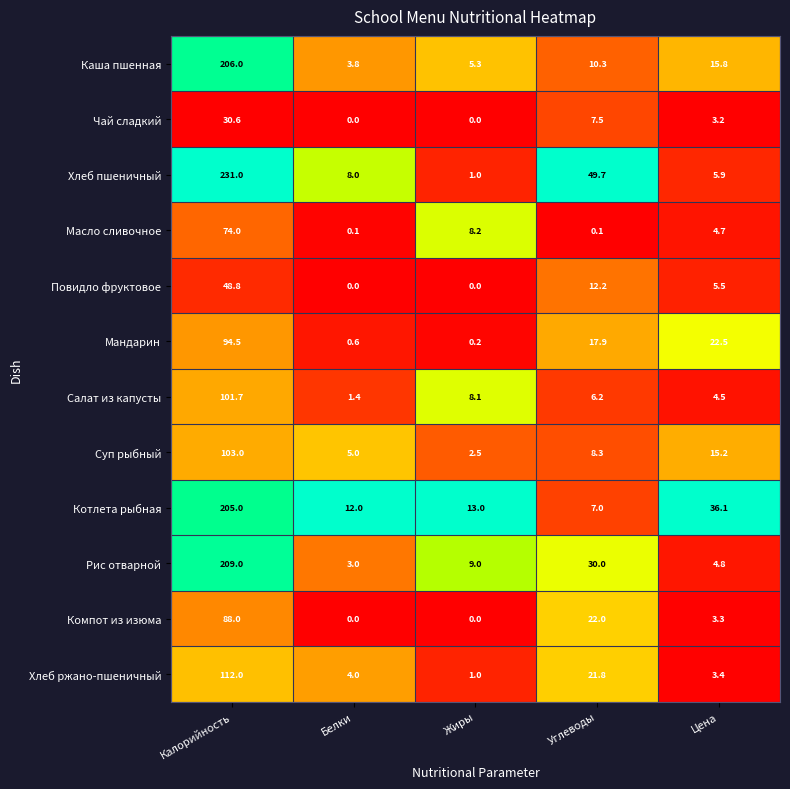

The Хлеб пшеничный series shows 231.0 at Калорийность. True or false?

True